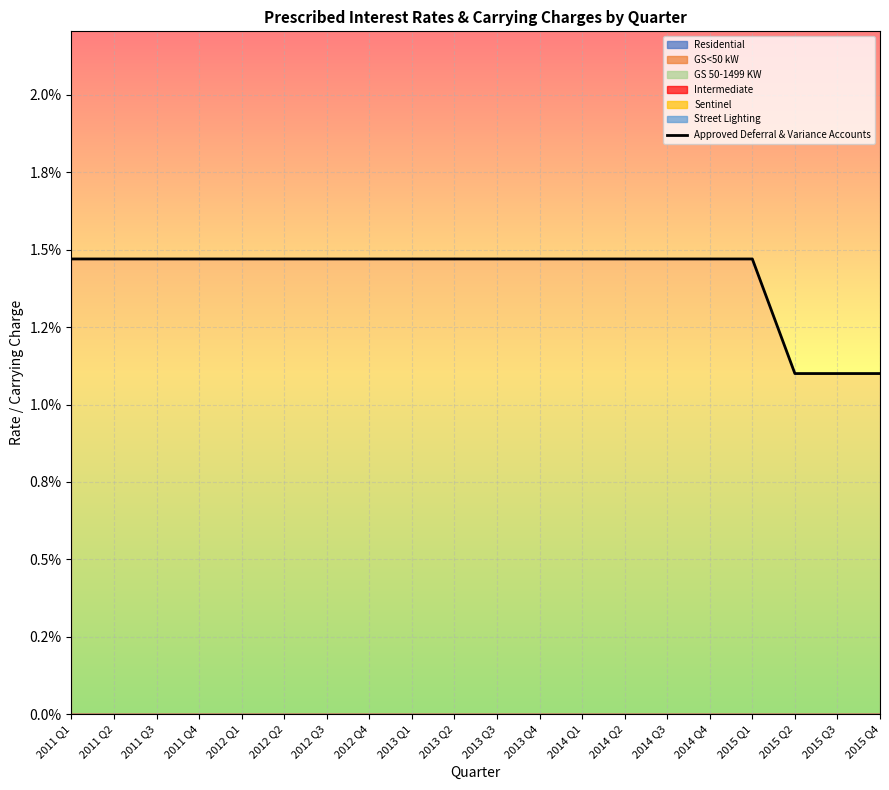

Does the chart have visible grid lines?

Yes